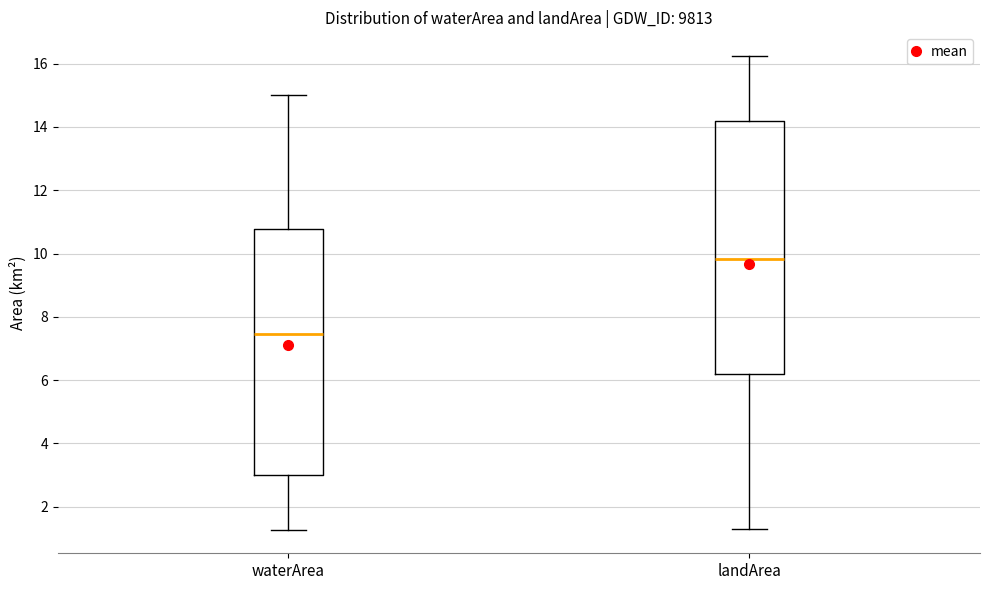

Which box has the highest median line?

landArea